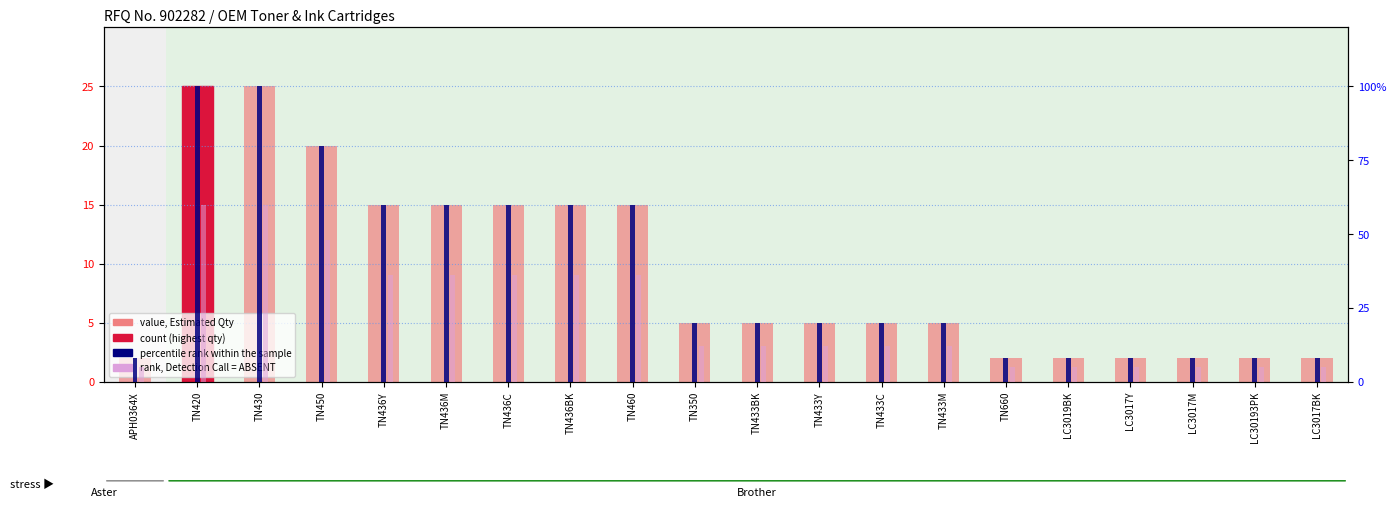

At TN433M, list the series in order from largest to smallest.

percentile rank within the sample, rank, Detection Call = ABSENT, Estimated Yearly Qty